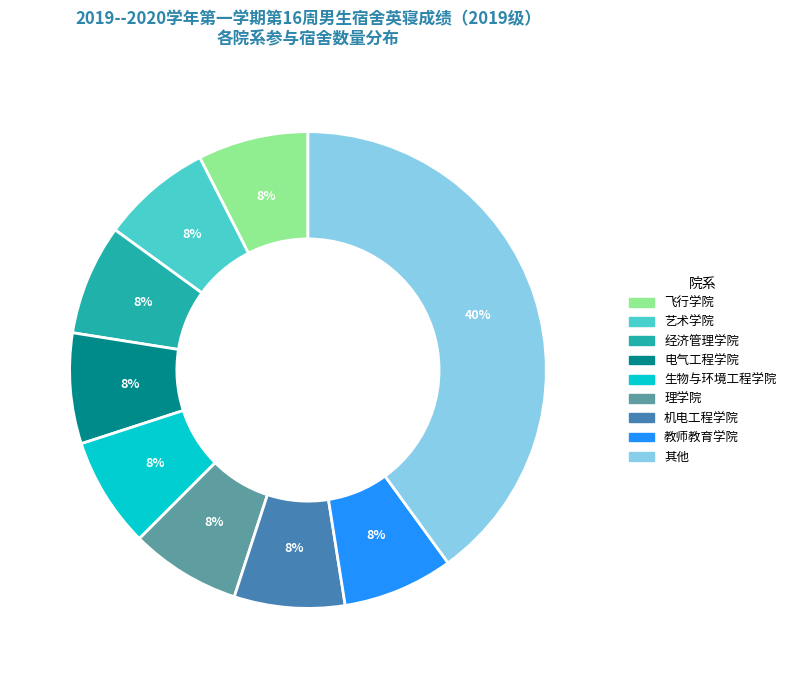

Is there a majority slice in this chart?

No